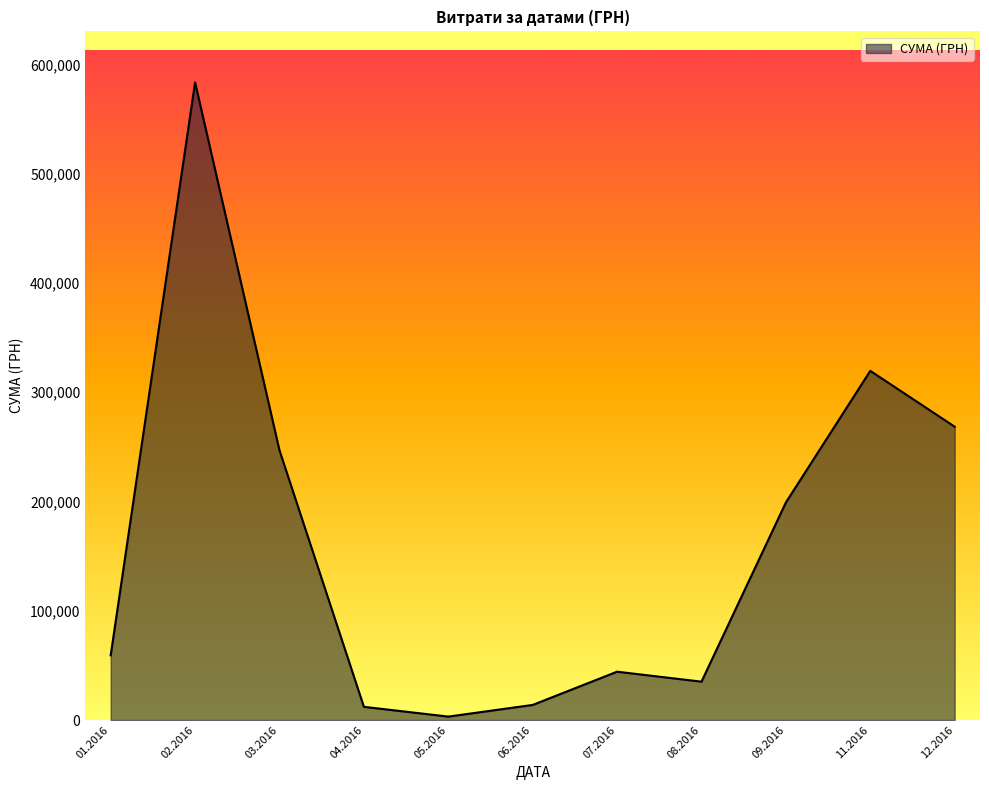

Is it true that the value at 03.2016 is 246841.0?

True